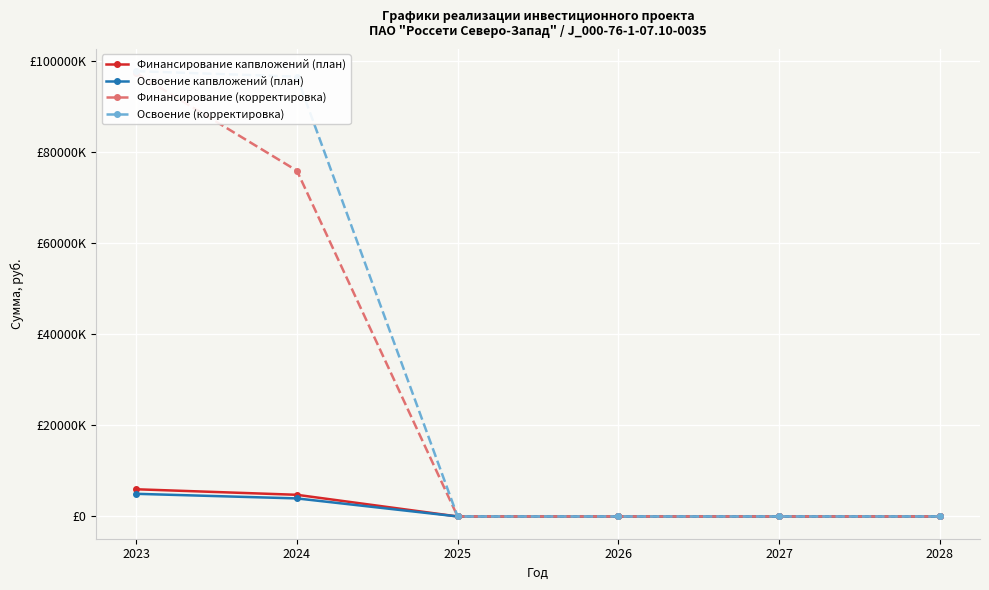

What is the difference between the maximum and minimum values in the Финансирование (корректировка) series?

97446000